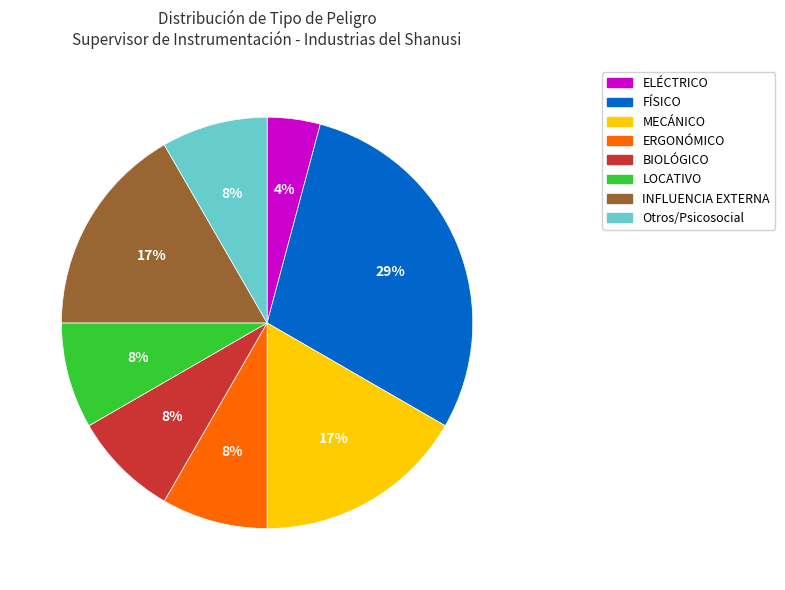

Is there a majority slice in this chart?

No